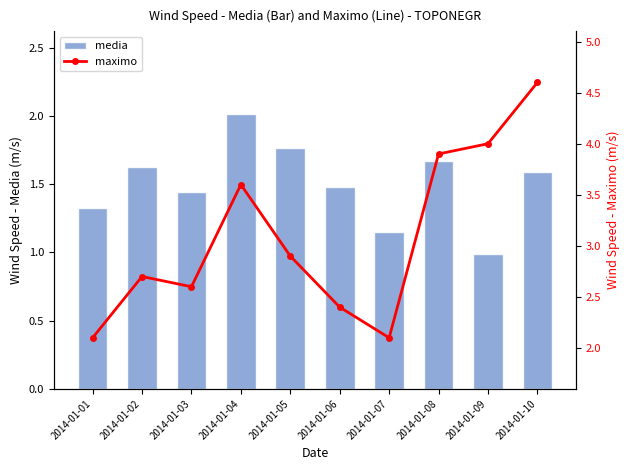

What are all the series names shown in the legend?

media, maximo